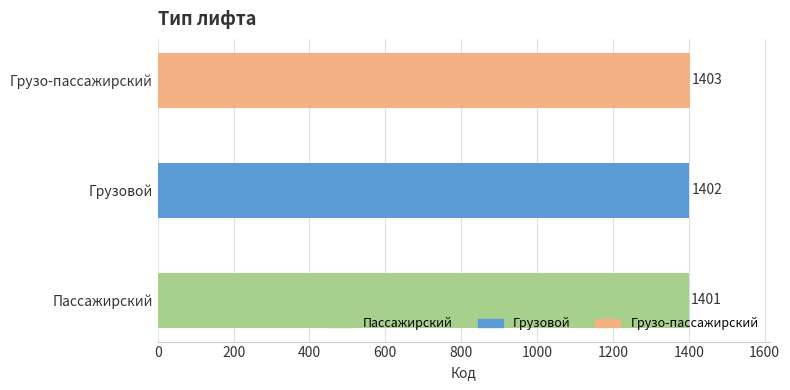

What is the change in value from Пассажирский to Грузо-пассажирский?

+2